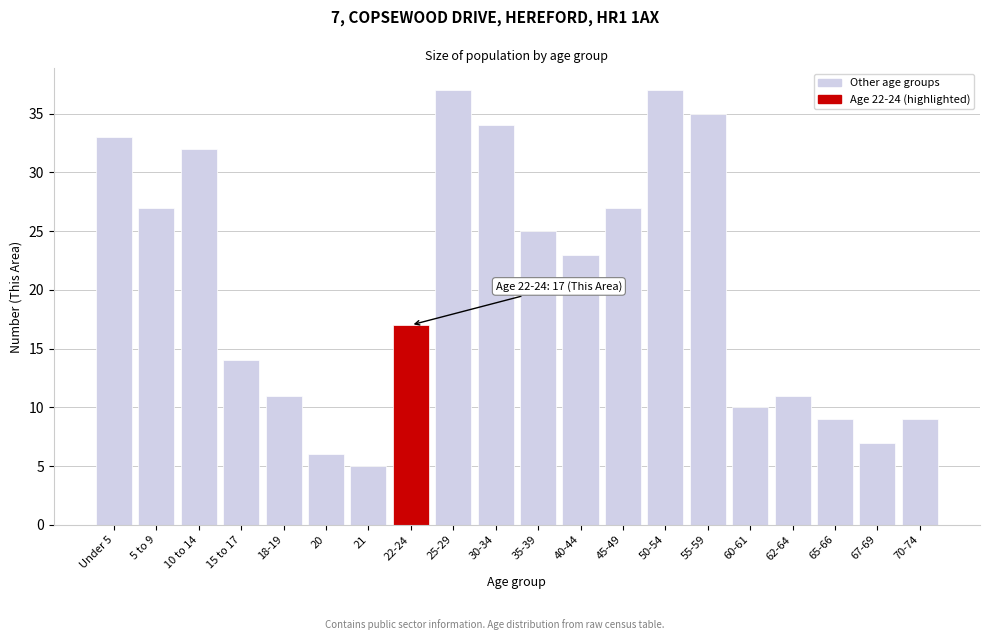

Reading right to left, what are all the values shown in this chart?

9	7	9	11	10	35	37	27	23	25	34	37	17	5	6	11	14	32	27	33